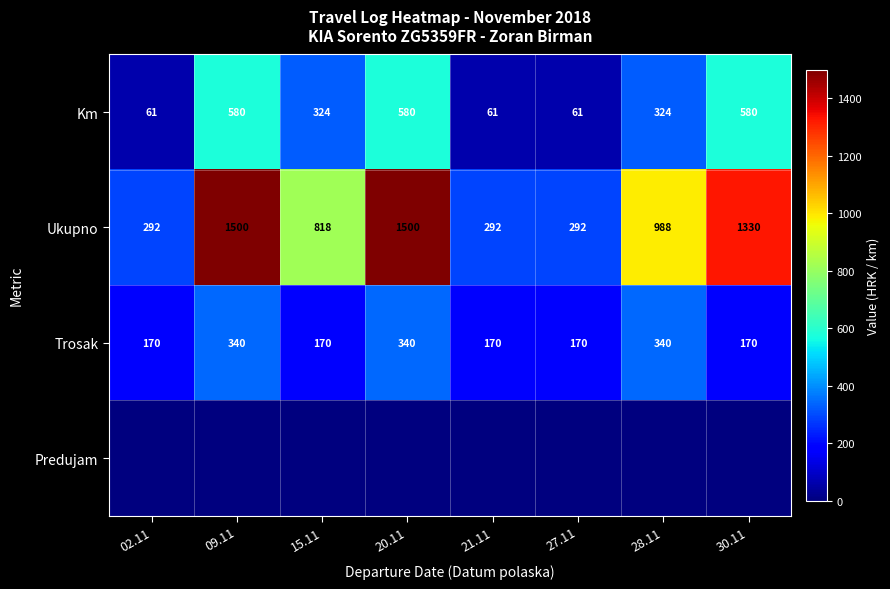

How many Trosak values are between 170 and 340?

8